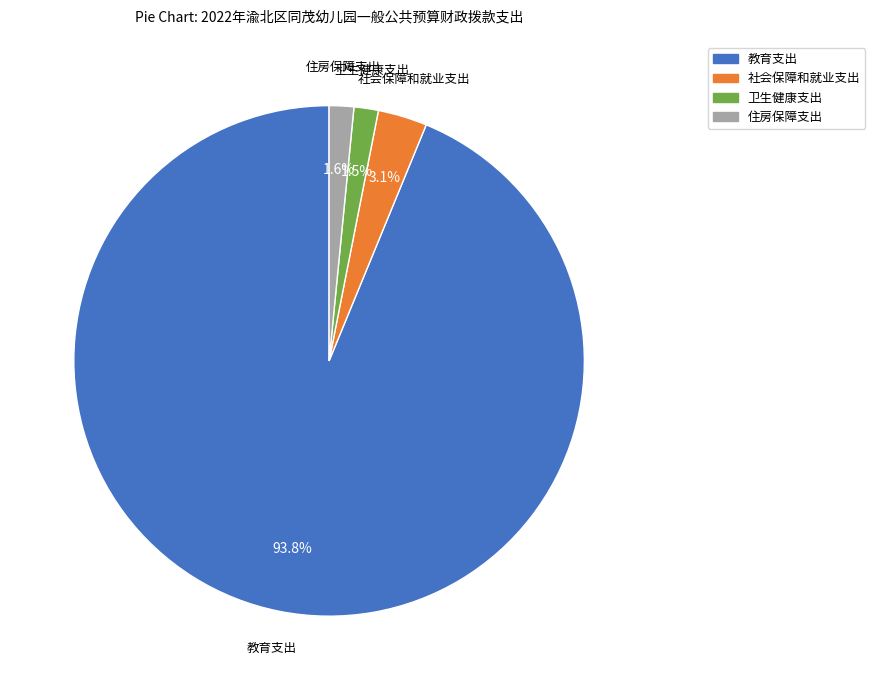

Is 住房保障支出 the majority of the pie?

No